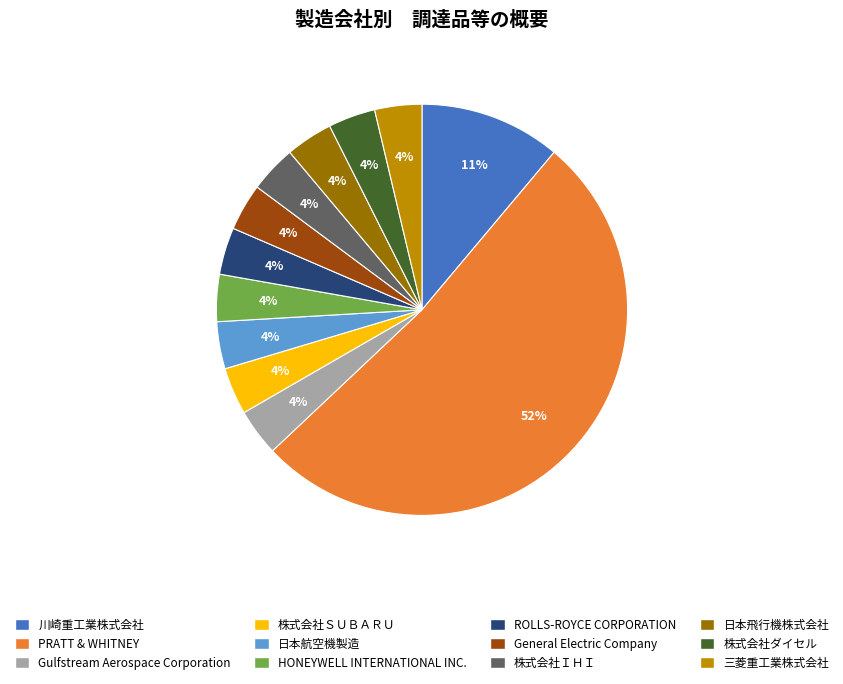

How many segments does this pie chart have?

12